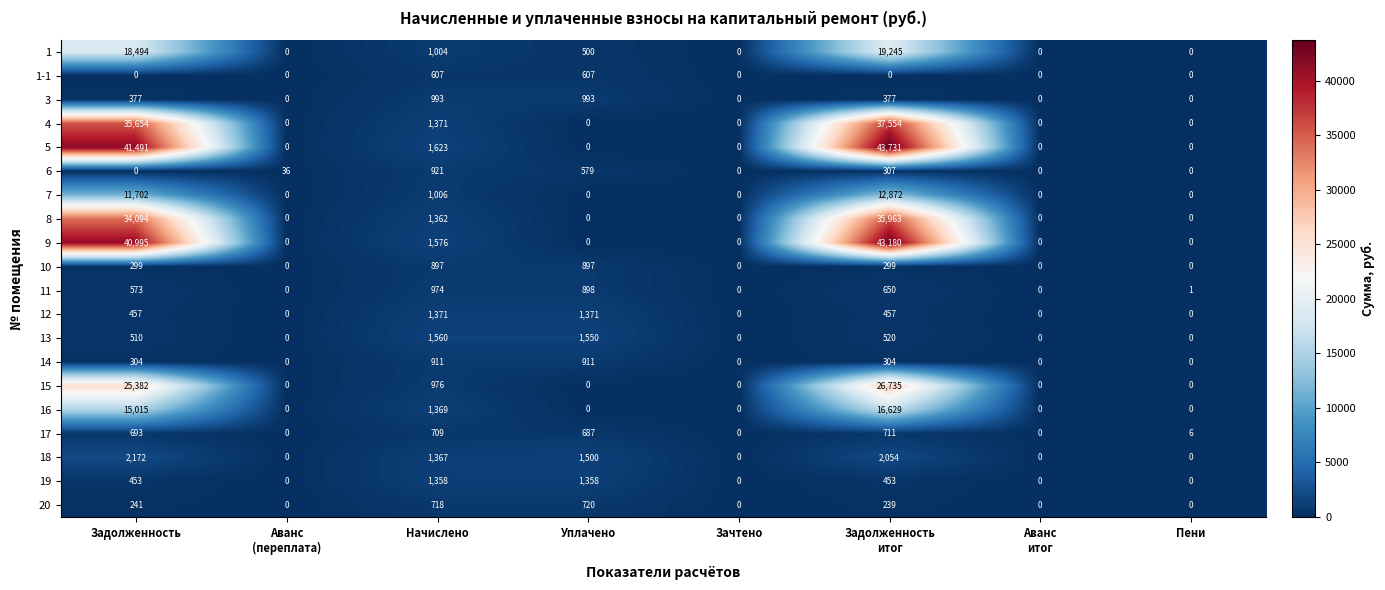

Which series has the largest total across all categories?

5